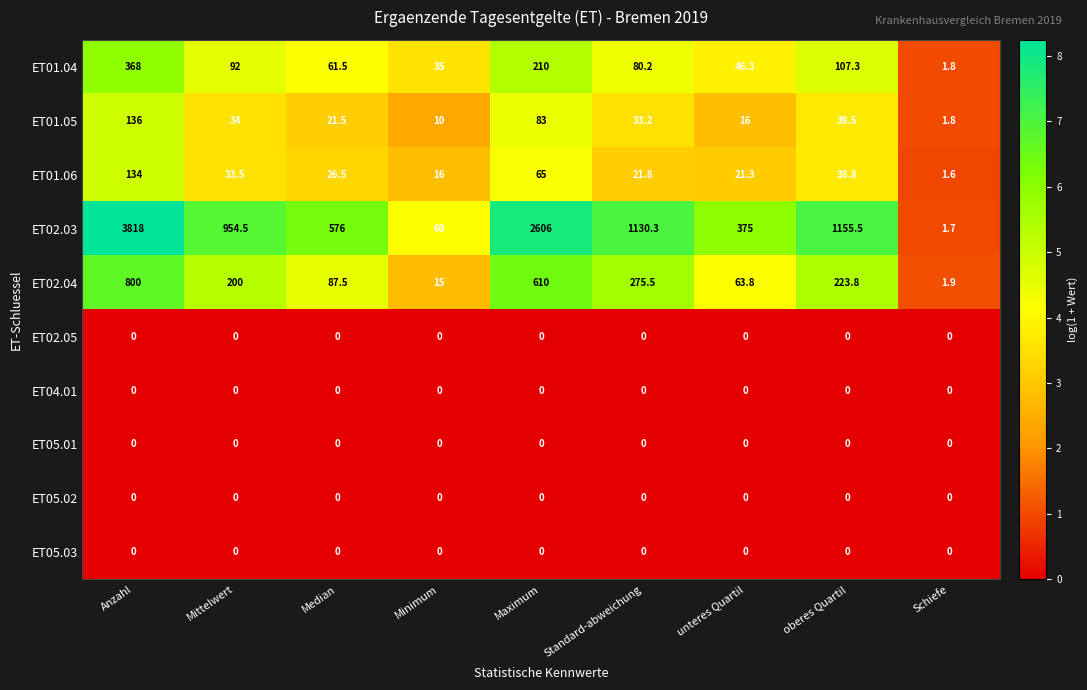

Where is ET02.03 nearest to the value 1909?

Maximum